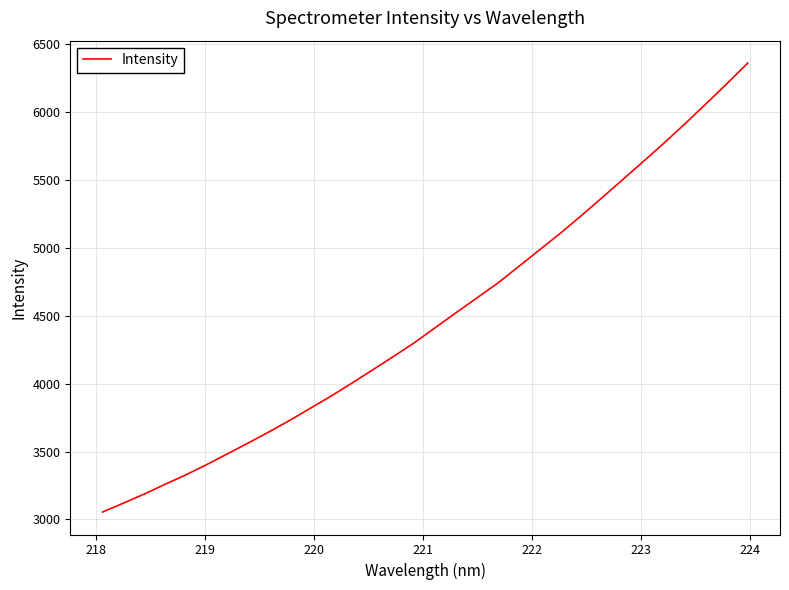

Reading left to right, list all the values displayed in this chart.

3054.7	3120.5	3187.1	3259.1	3328.6	3404.2	3484.0	3564.1	3646.0	3731.3	3821.4	3911.4	4007.2	4104.8	4203.8	4304.7	4415.8	4525.6	4634.2	4743.2	4865.0	4987.1	5109.3	5238.5	5370.8	5505.0	5639.8	5776.1	5917.4	6062.9	6210.2	6361.2